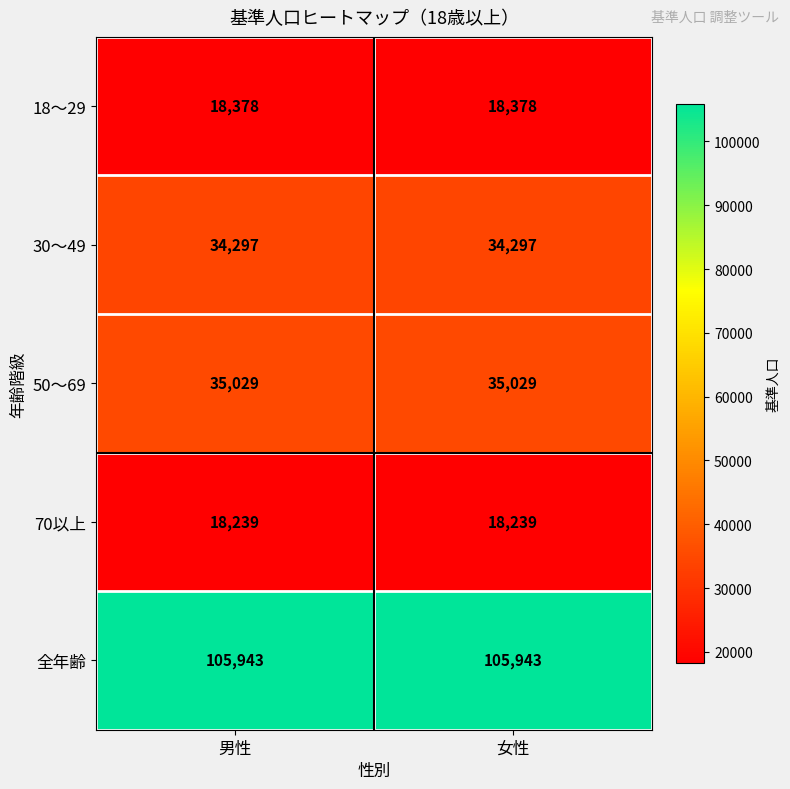

Rank the series at 男性 from highest to lowest value.

全年齢, 50～69, 30～49, 18～29, 70以上